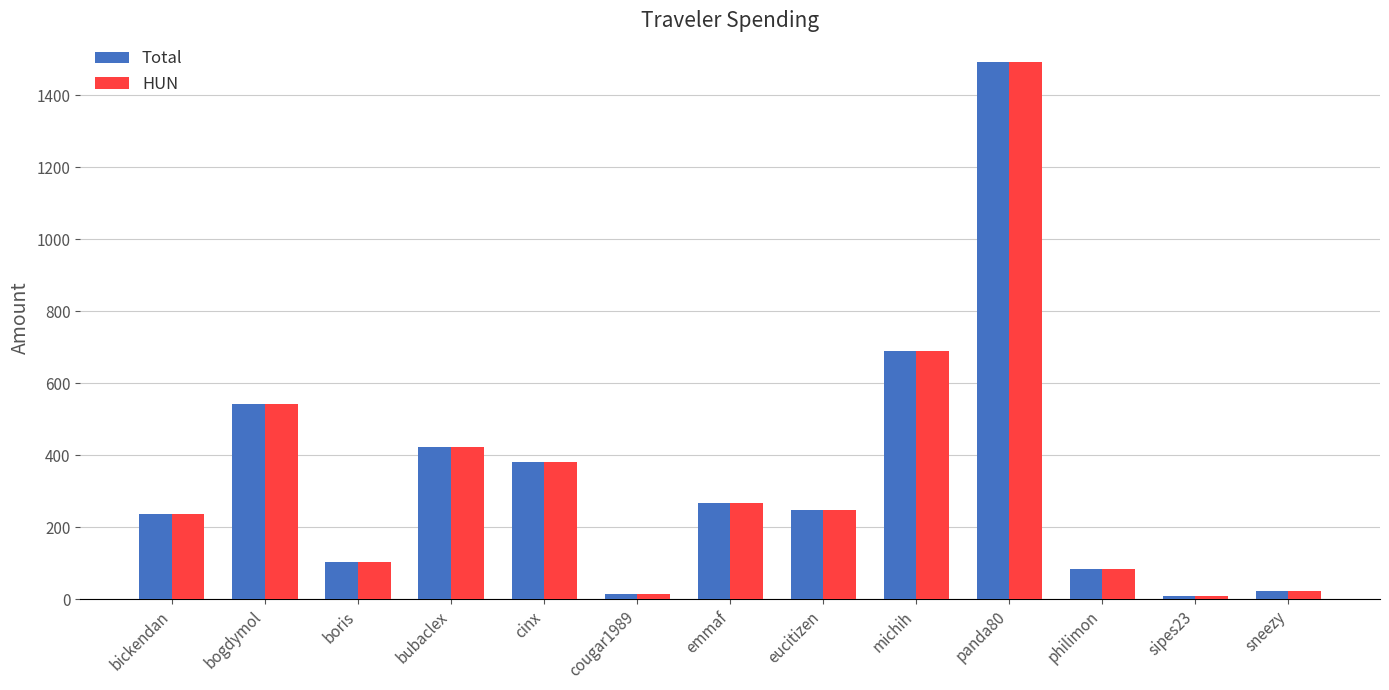

What is the sum of the HUN values at eucitizen and bickendan?

483.9